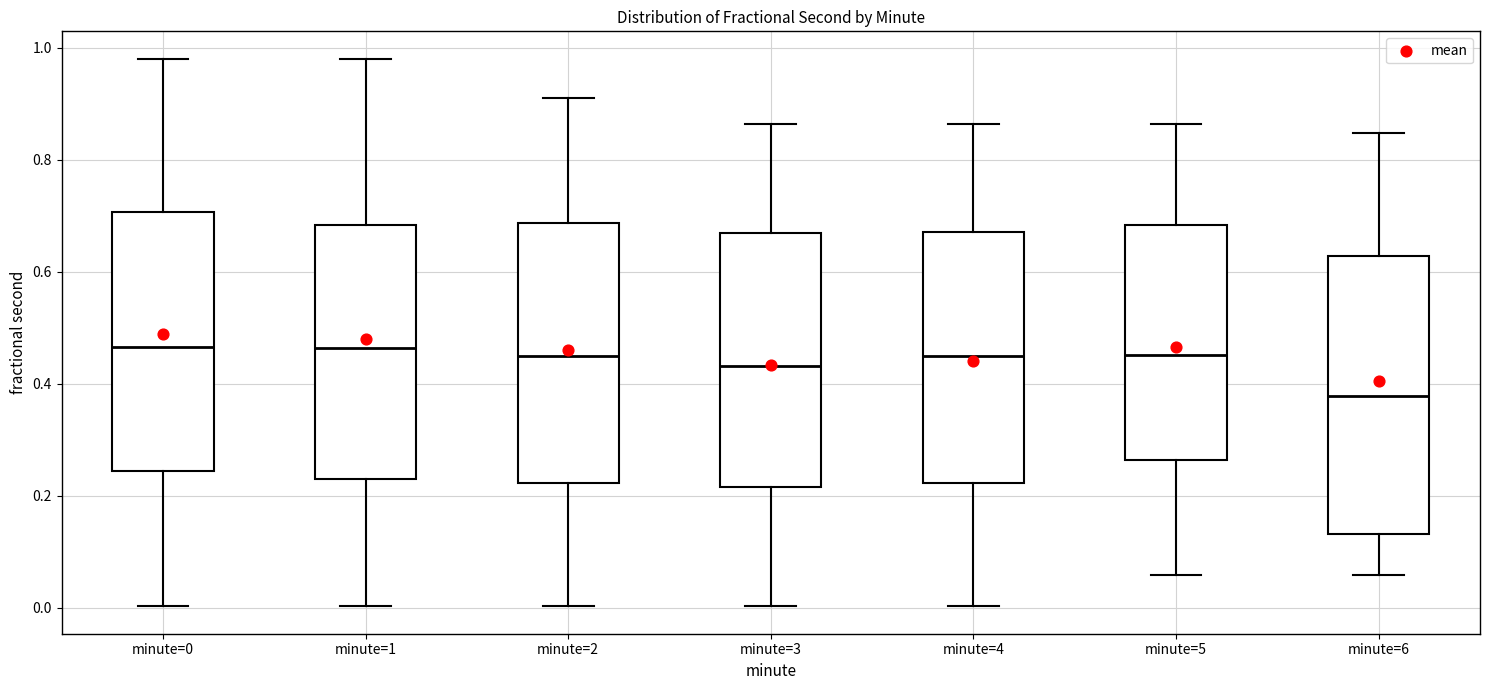

Where does the median line of the box for minute=6 sit on the y-axis? The values are not printed on the chart, so give them approximately, as read against the axis.

0.38